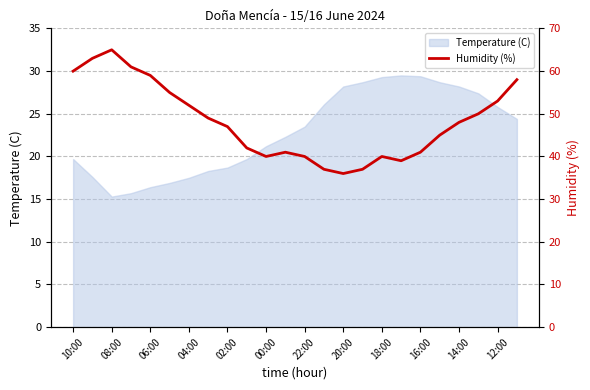

The value of Temperature (C) at 16:00 is 29.4. True or false?

True